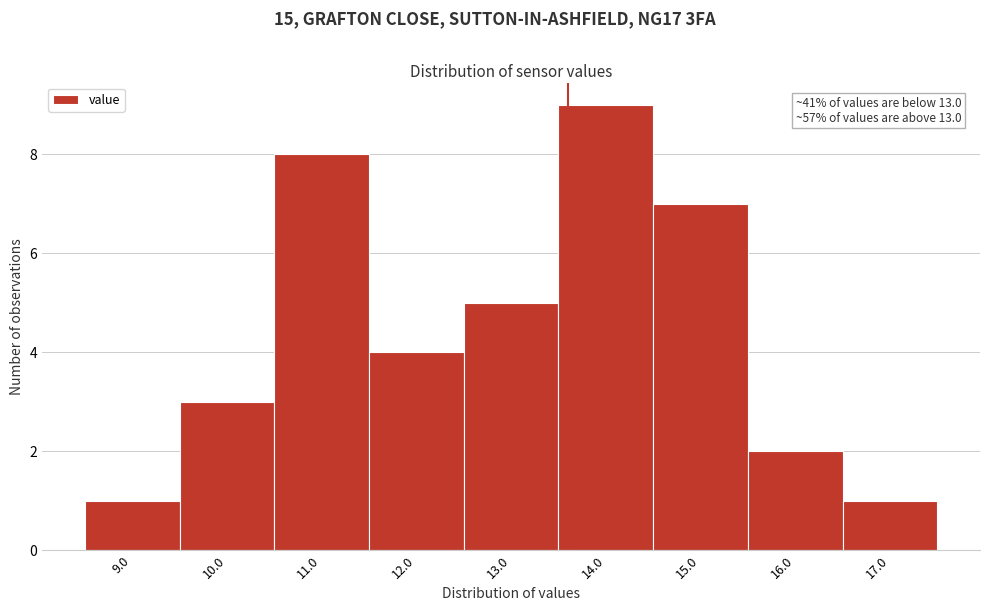

Which range on the x-axis has the tallest bar?

13.5 to 14.5